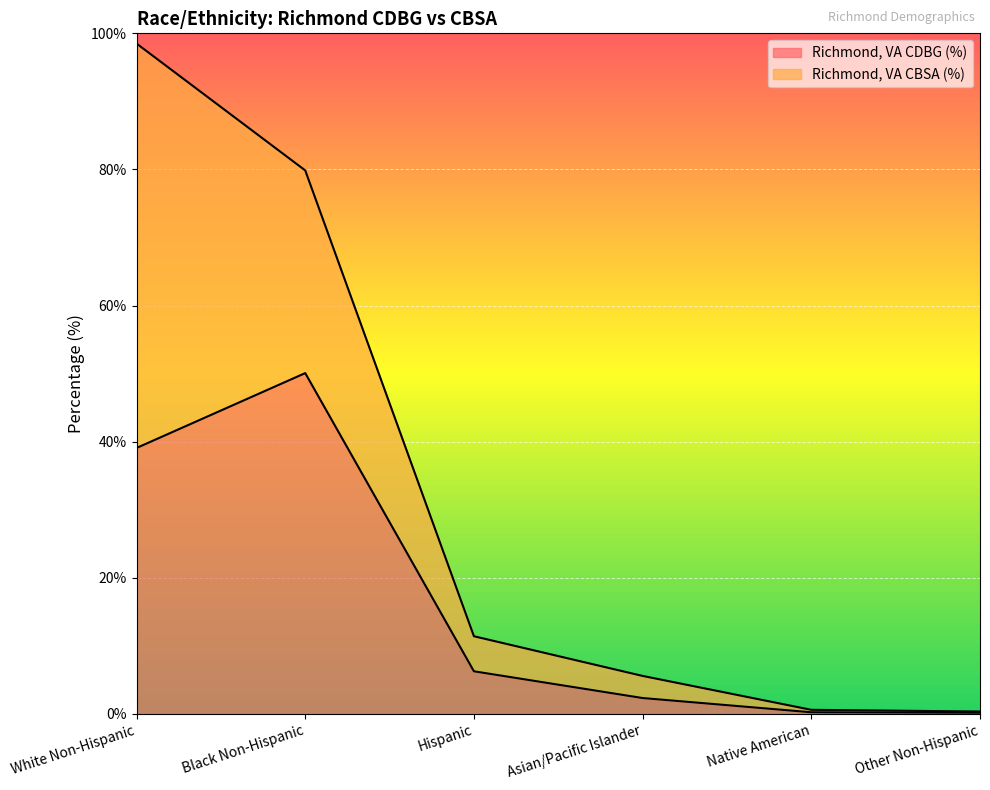

At which label does Richmond, VA CDBG (%) reach its peak?

Black Non-Hispanic